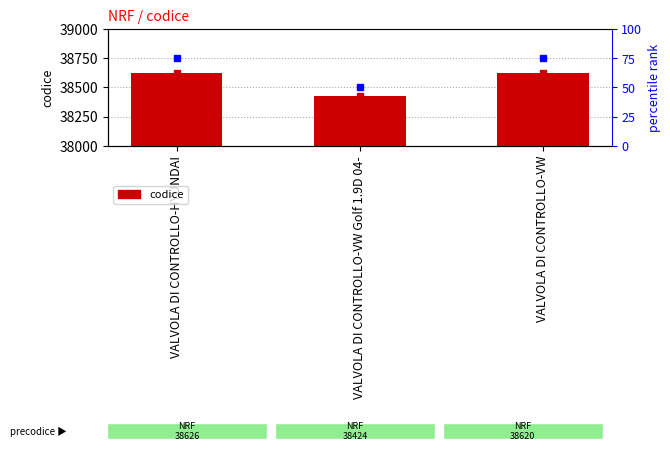

Is it true that the value at VALVOLA DI CONTROLLO-VW Golf 1.9D 04- is 58829?

False